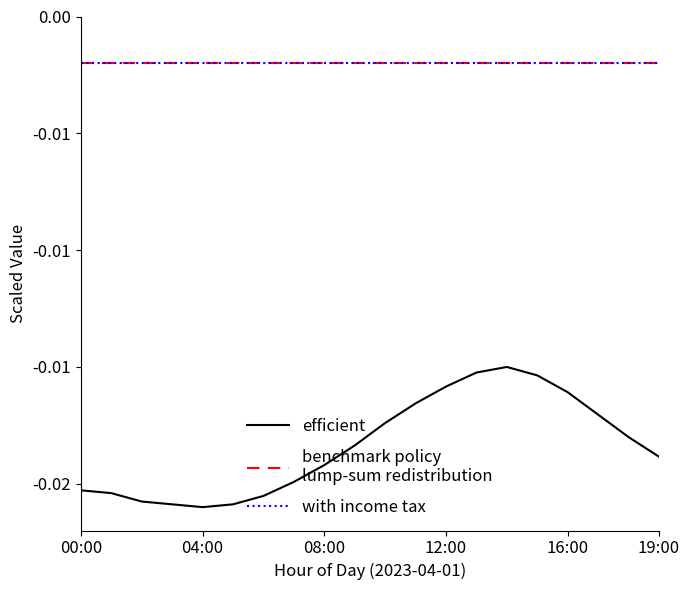

The with income tax series shows -0.0 at 10. True or false?

True